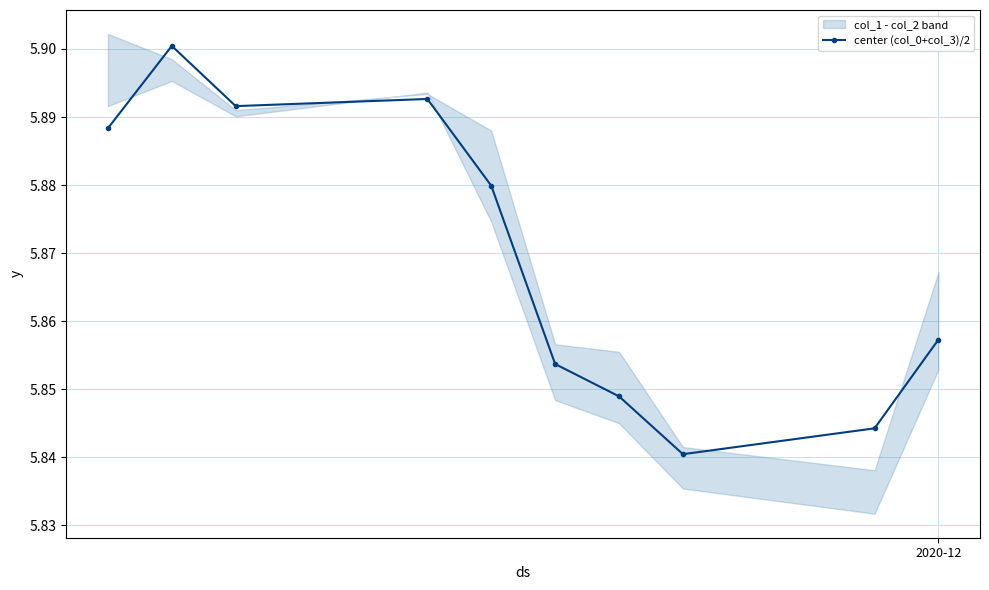

Count the center (col_0+col_3)/2 values in the range 5 to 6.

10